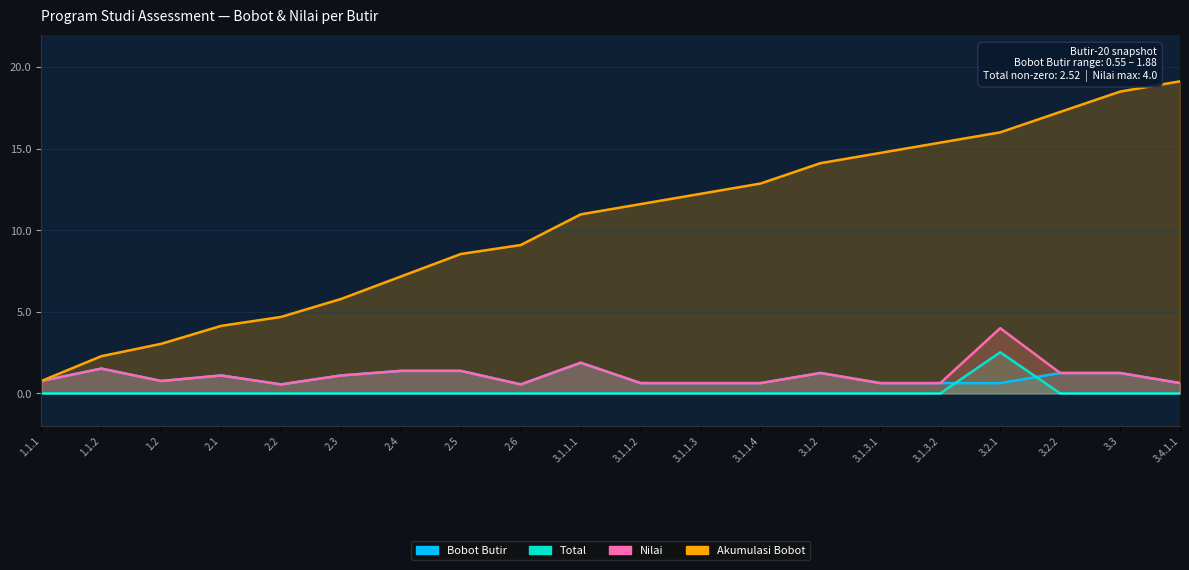

True or false: Total and Akumulasi Bobot intersect in this chart.

False